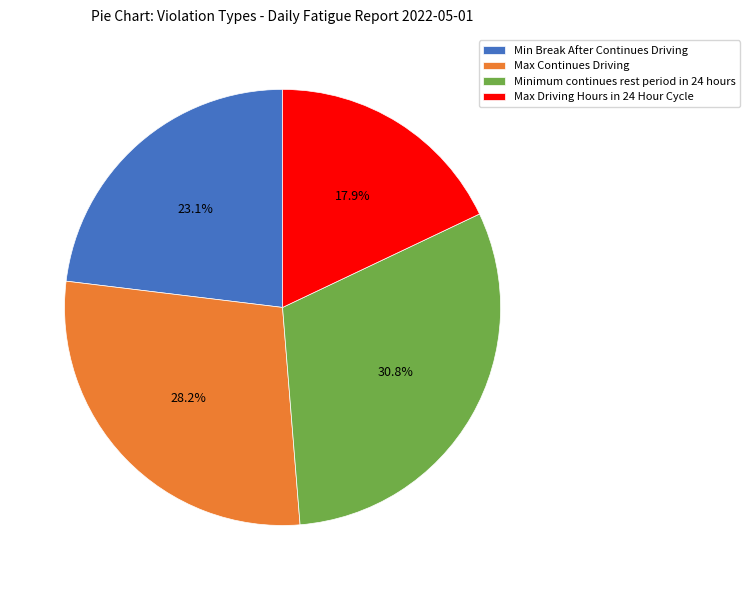

The Max Continues Driving slice represents 28% of the pie. True or false?

True